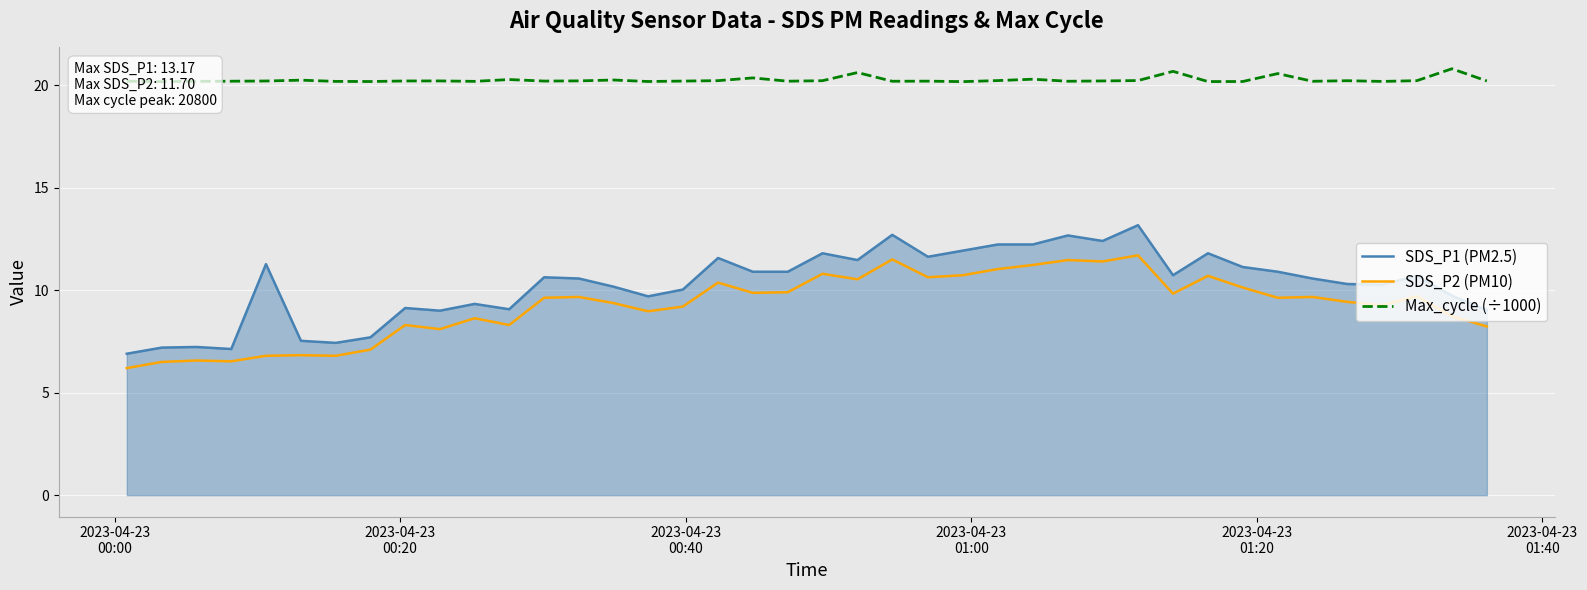

True or false: SDS_P2 (PM10) and SDS_P1 (PM2.5) cross at least once.

False